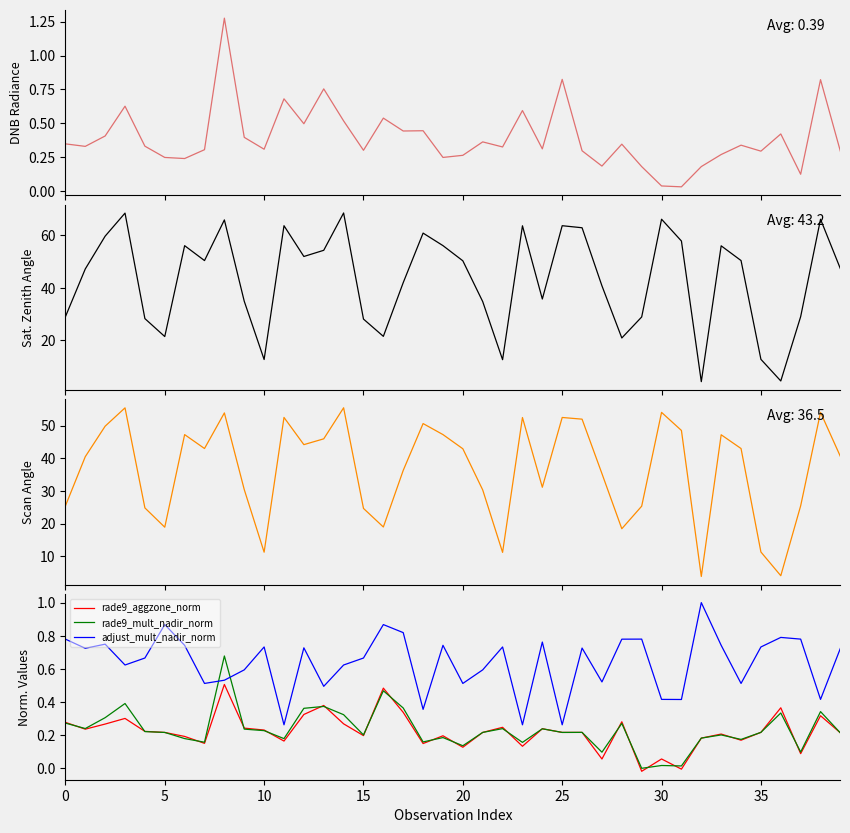

Rank the series by their maximum value, from lowest to highest.

rade9_aggzone_norm, rade9_mult_nadir_norm, adjust_mult_nadir_norm, dnbrad, scan_angle, satz